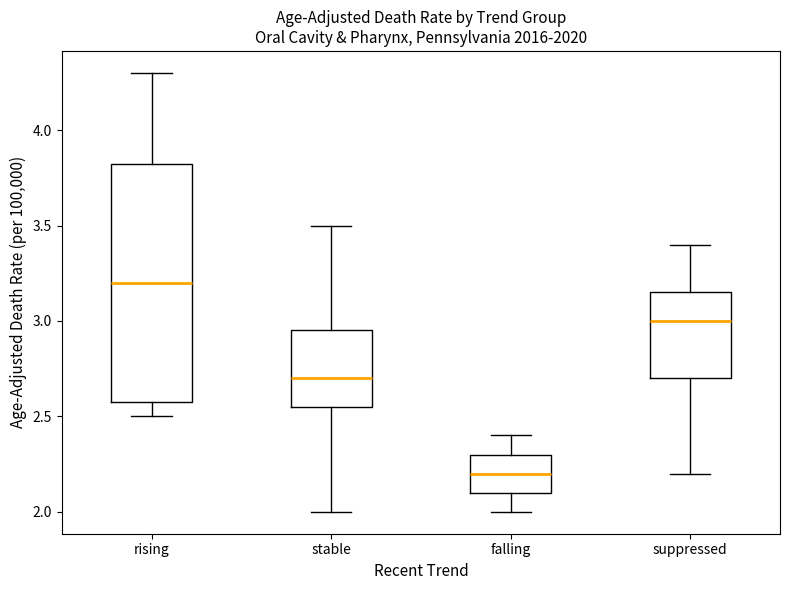

Where does the median line of the box for stable sit on the y-axis? The values are not printed on the chart, so give them approximately, as read against the axis.

2.70